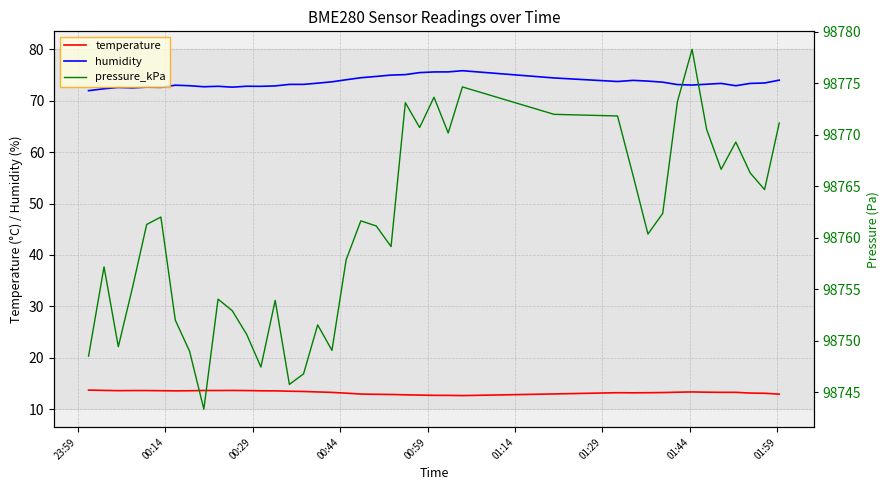

What is the sum of all humidity values?

2942.6